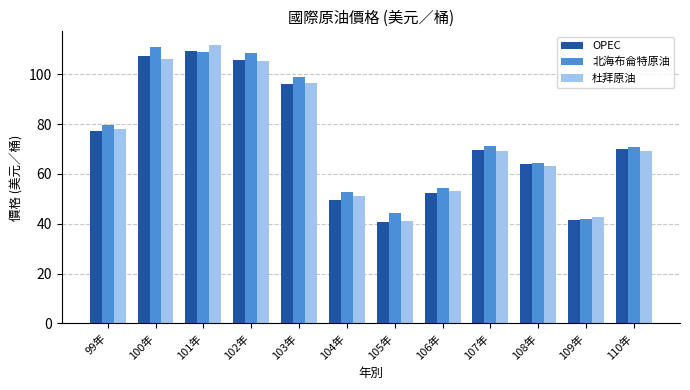

What is the approximate value of 北海布侖特原油 at 110年?

70.8